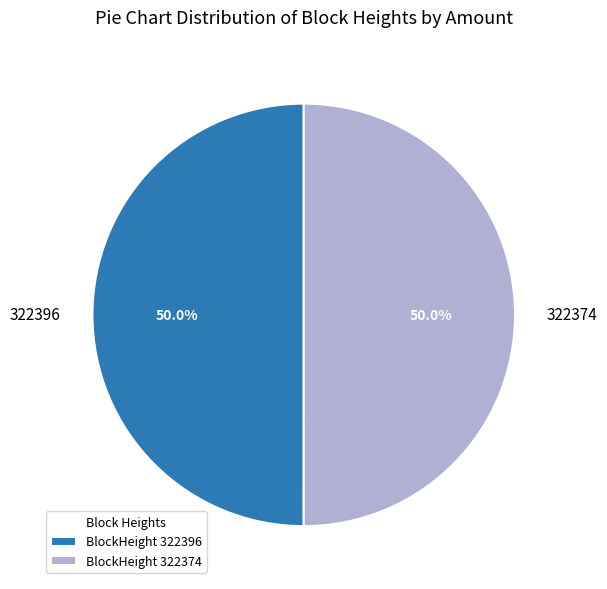

To the nearest percent, what is the combined percentage of 322374 and 322396?

100%